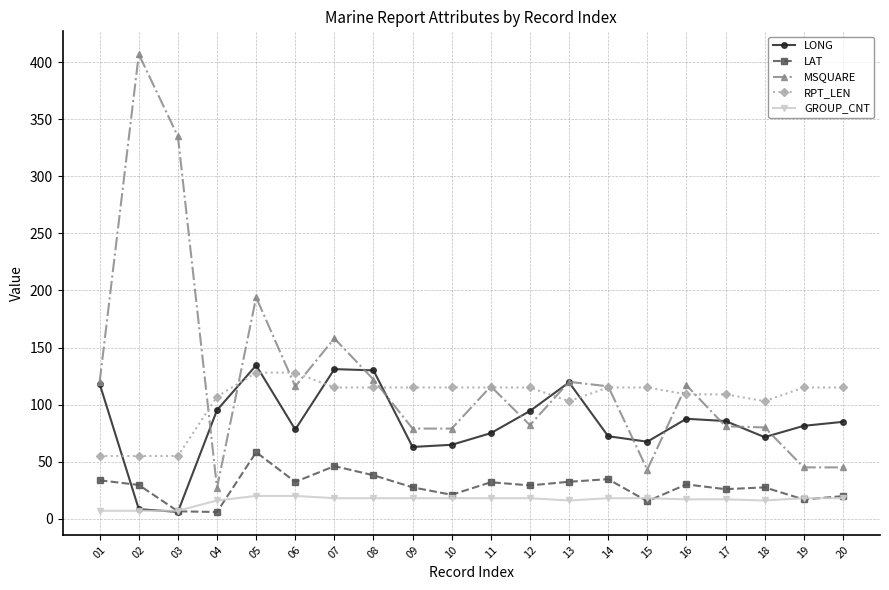

What is the total value across all series at 03?

409.5